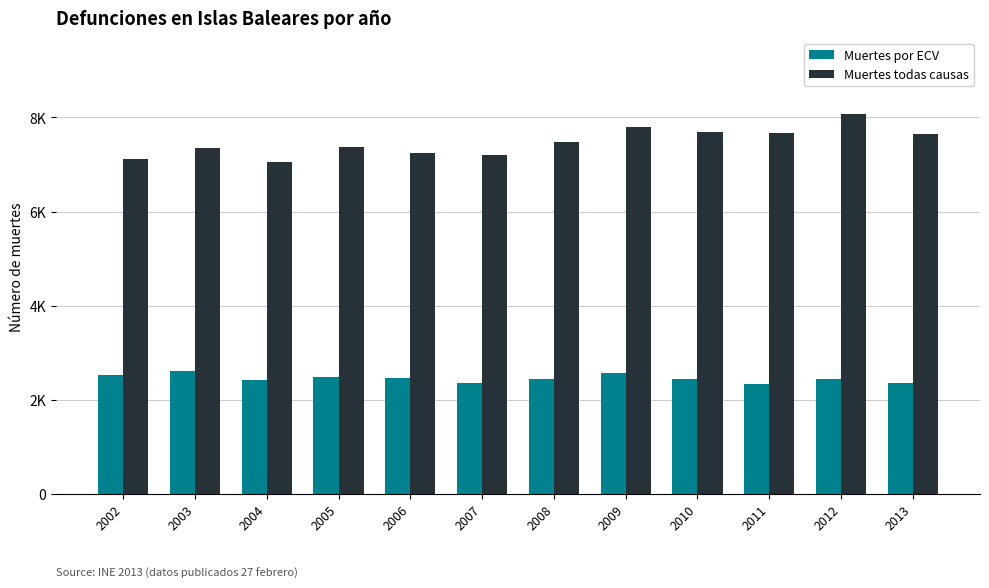

Which series has the largest range (max minus min)?

Muertes todas causas